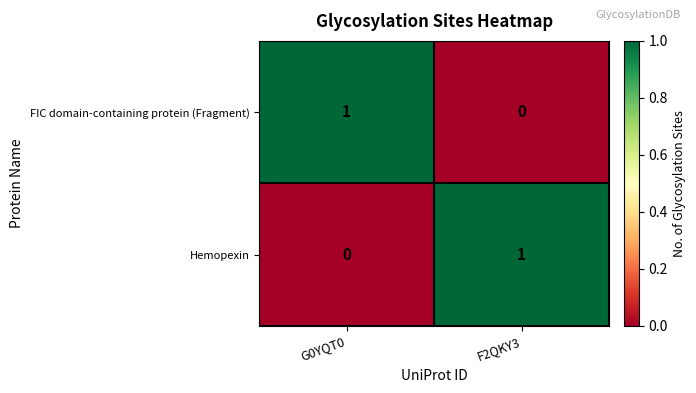

Reading left to right, list all the values displayed in this chart.

FIC domain-containing protein (Fragment): G0YQT0=1	F2QKY3=0
Hemopexin: G0YQT0=0	F2QKY3=1